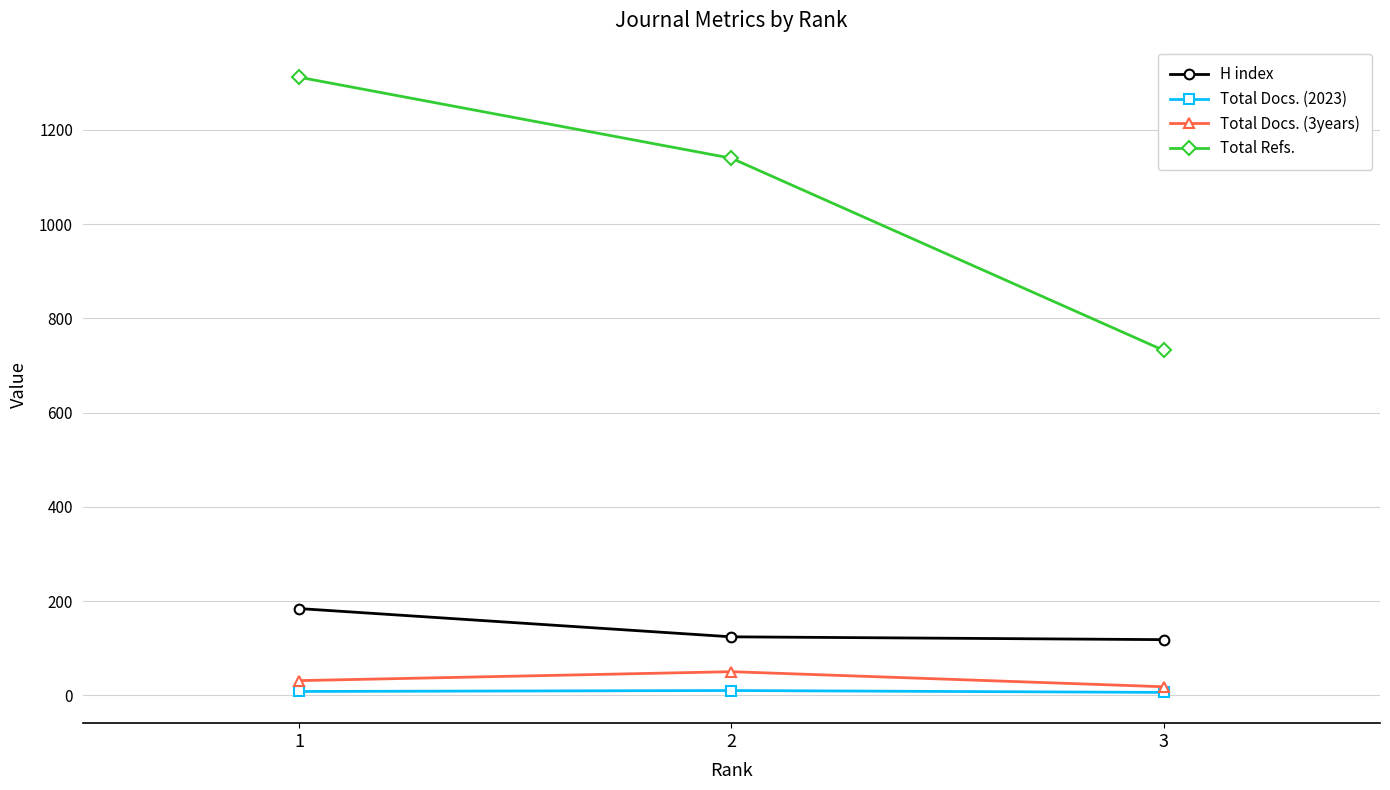

How many series are shown in this chart?

4